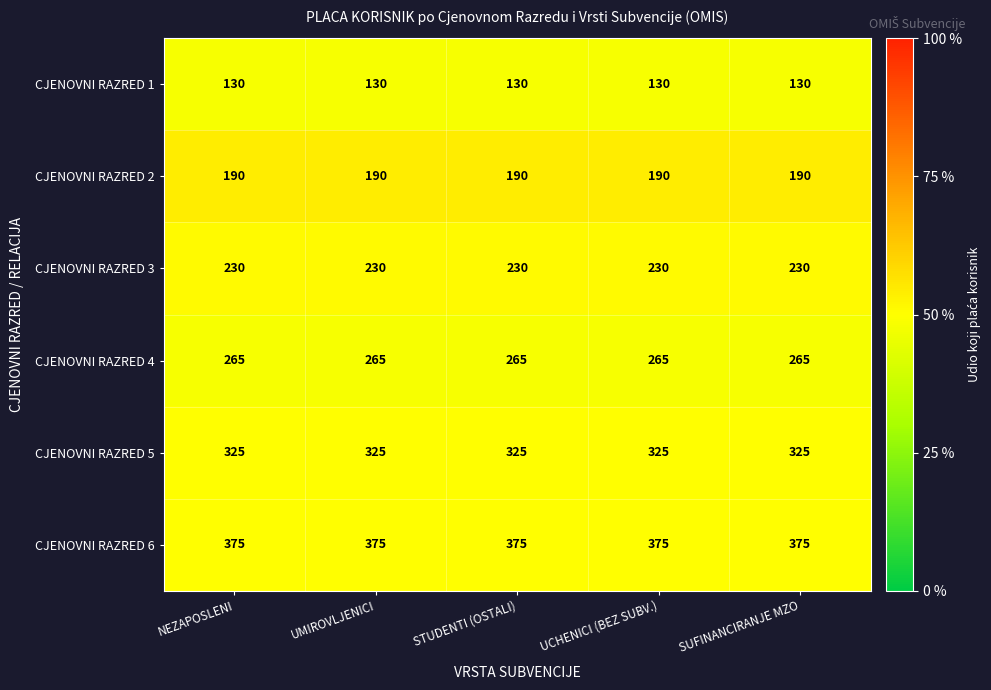

Which series has the largest total across all categories?

CJENOVNI RAZRED 6